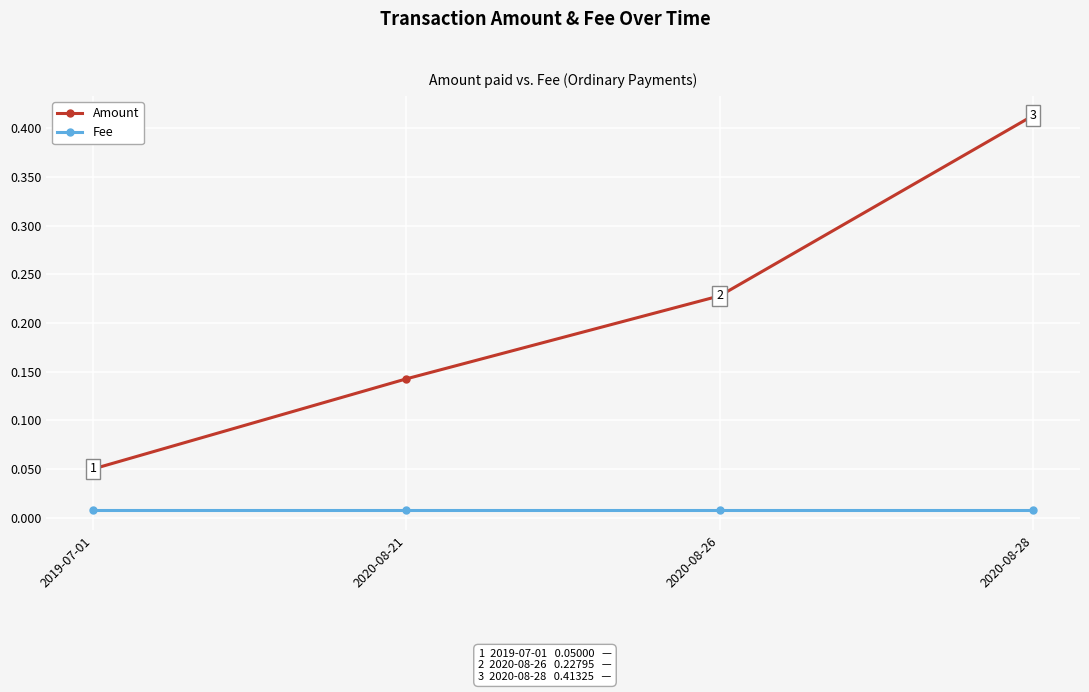

At which category is the sum across all series the highest?

2020-08-28